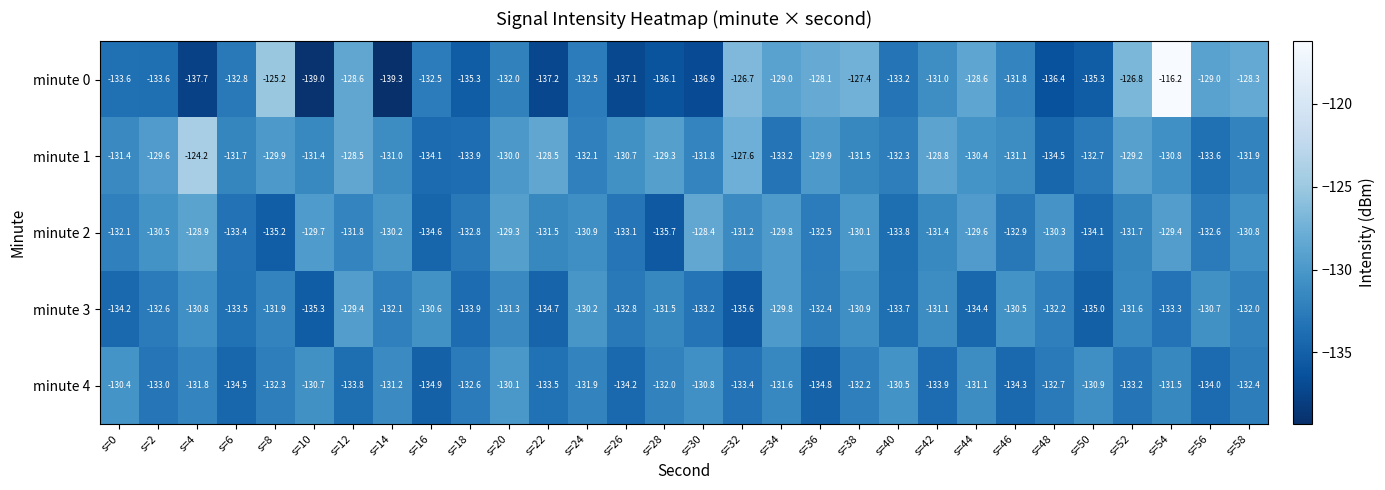

What is the maximum value shown in the chart?

-116.2